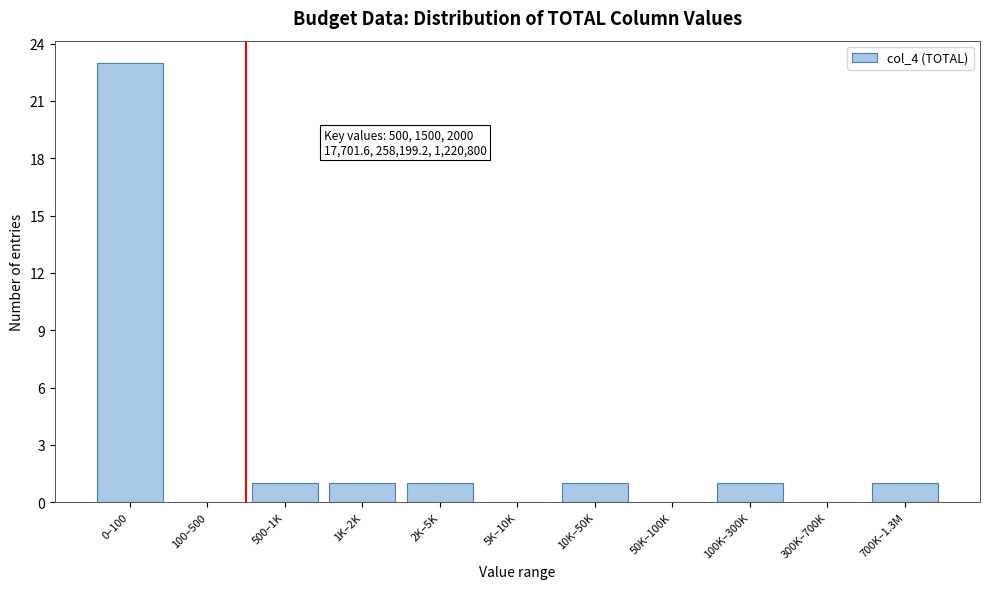

Reading left to right, list all the values displayed in this chart.

0–100=23	100–500=0	500–1K=1	1K–2K=1	2K–5K=1	5K–10K=0	10K–50K=1	50K–100K=0	100K–300K=1	300K–700K=0	700K–1.3M=1